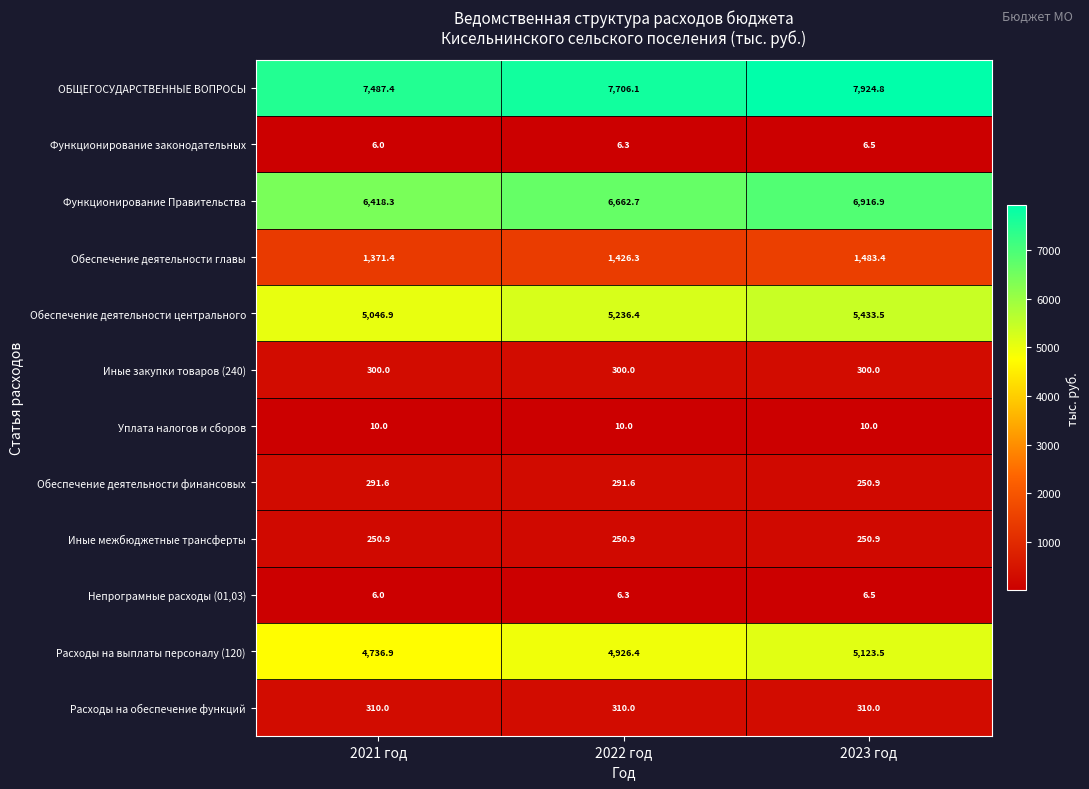

What is the difference between the Обеспечение деятельности главы values at 2022 год and 2021 год?

54.9